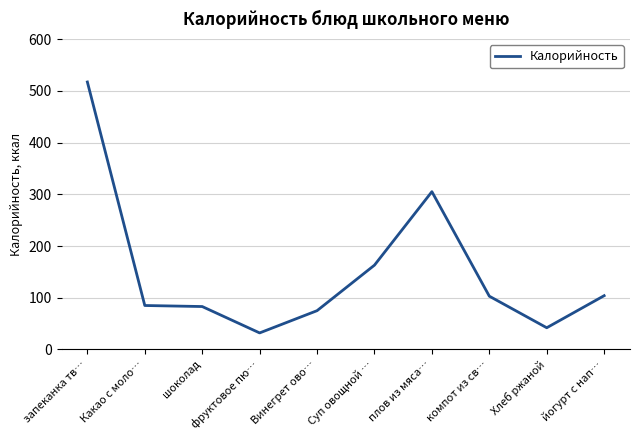

True or false: the data shows 41 at шоколад.

False